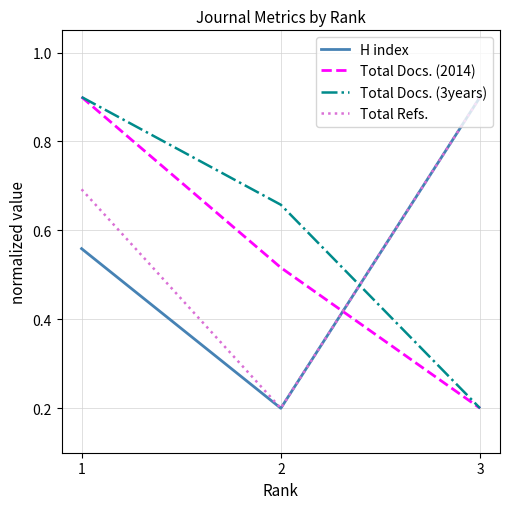

Count the Total Refs. values in the range 0 to 1.

3